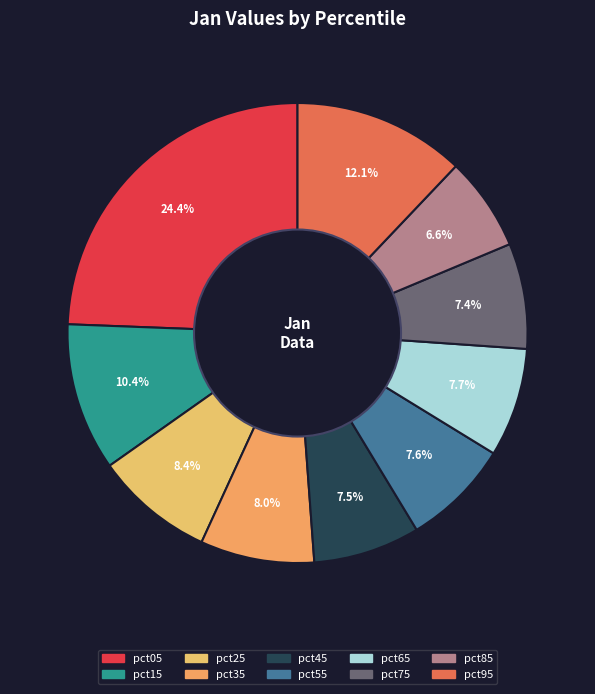

What percentage is the pct75 slice, to the nearest percent?

7%